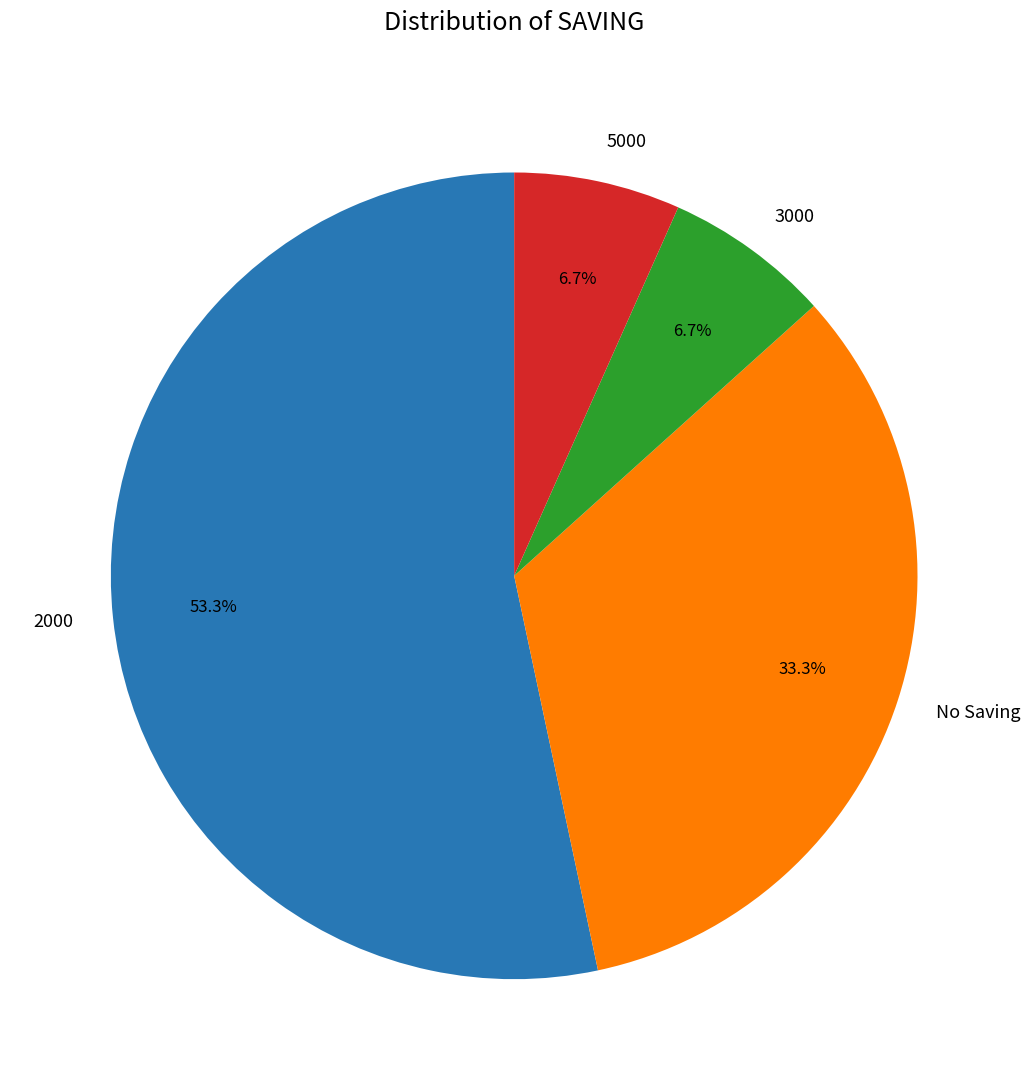

How many segments does this pie chart have?

4